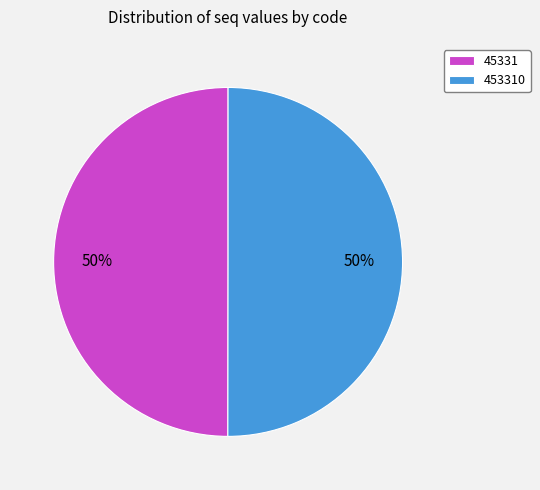

To the nearest percent, what percentage of the pie is 45331?

50%